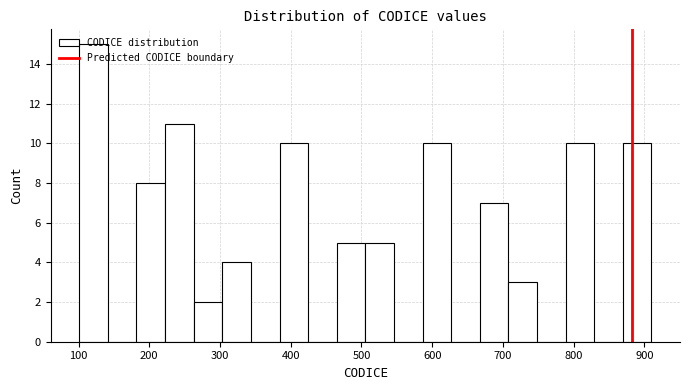

What is the height of the bar covering 220 to 260 on the x-axis? Neither the bar edges nor the heights are printed on the chart, so give them approximately, as read against the axes.

11